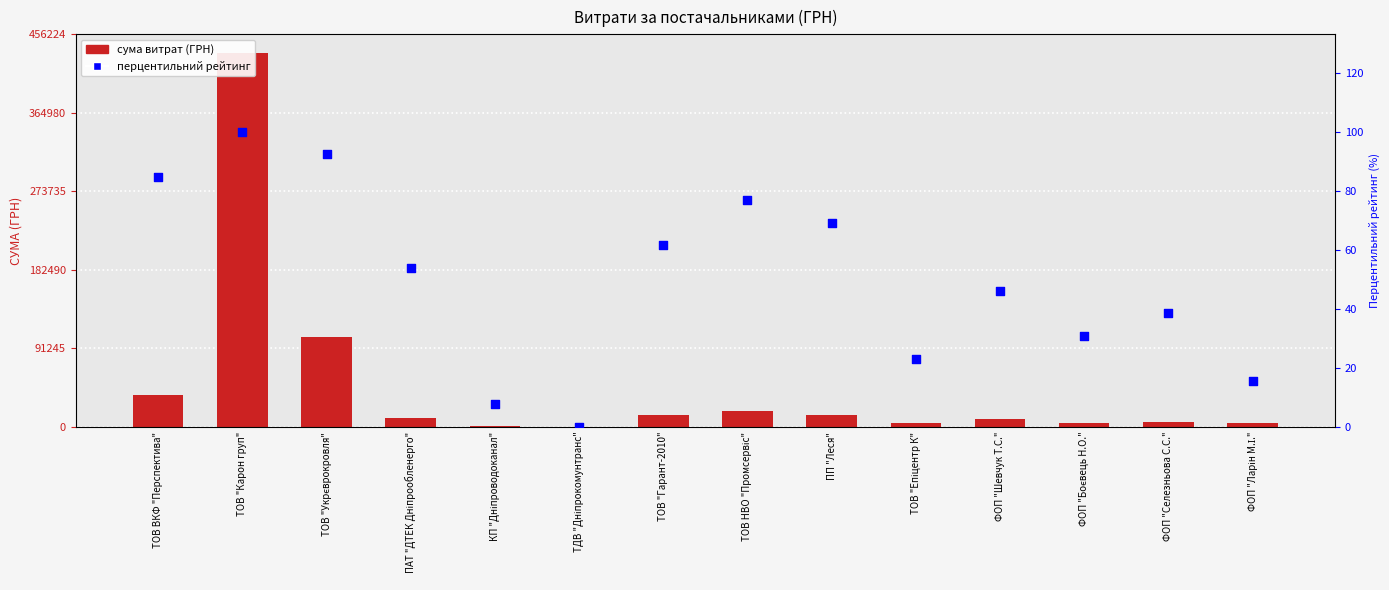

What is the total value across all series at ТОВ НВО "Промсервіс"?

17970.1